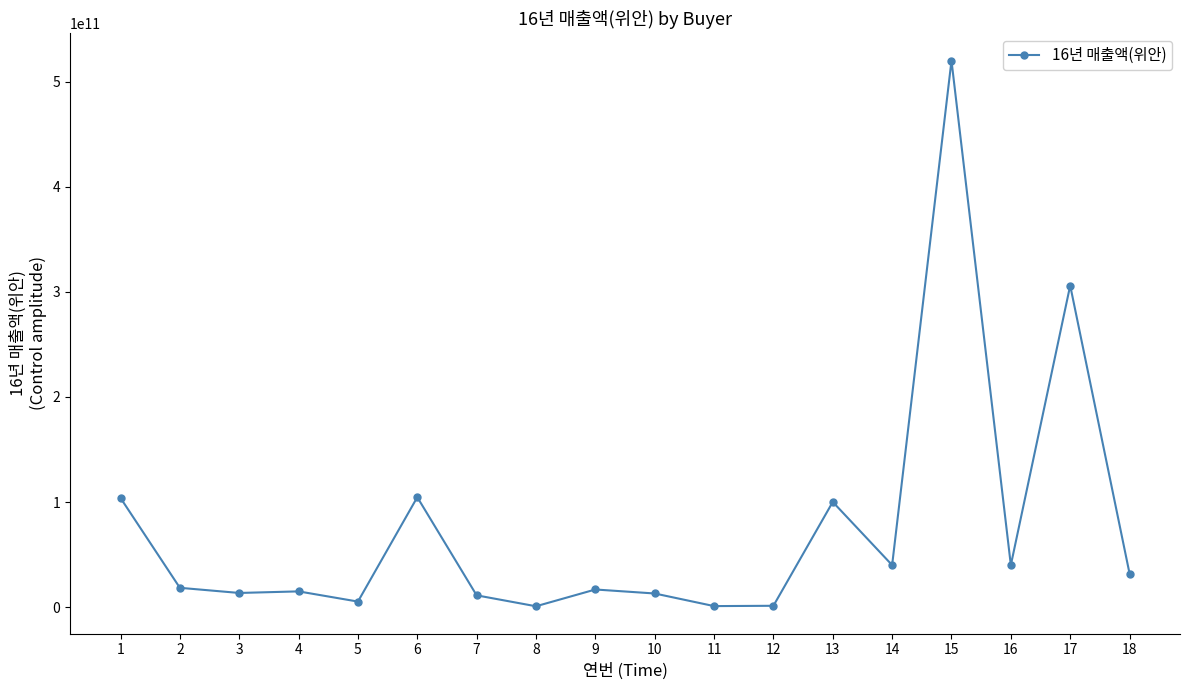

What is the greatest value displayed?

520000000000